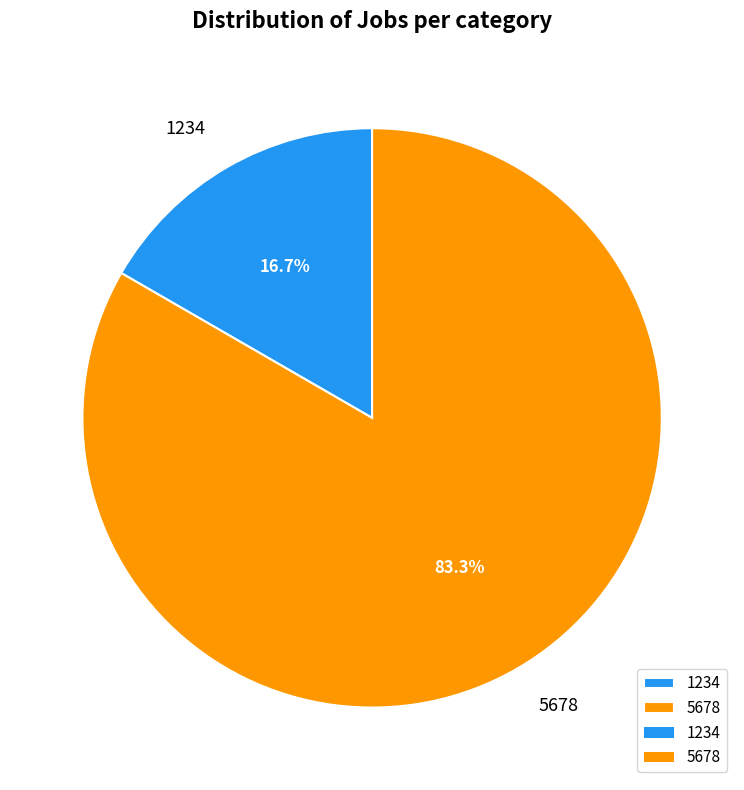

What percentage do 1234 and 5678 together represent?

100.0%